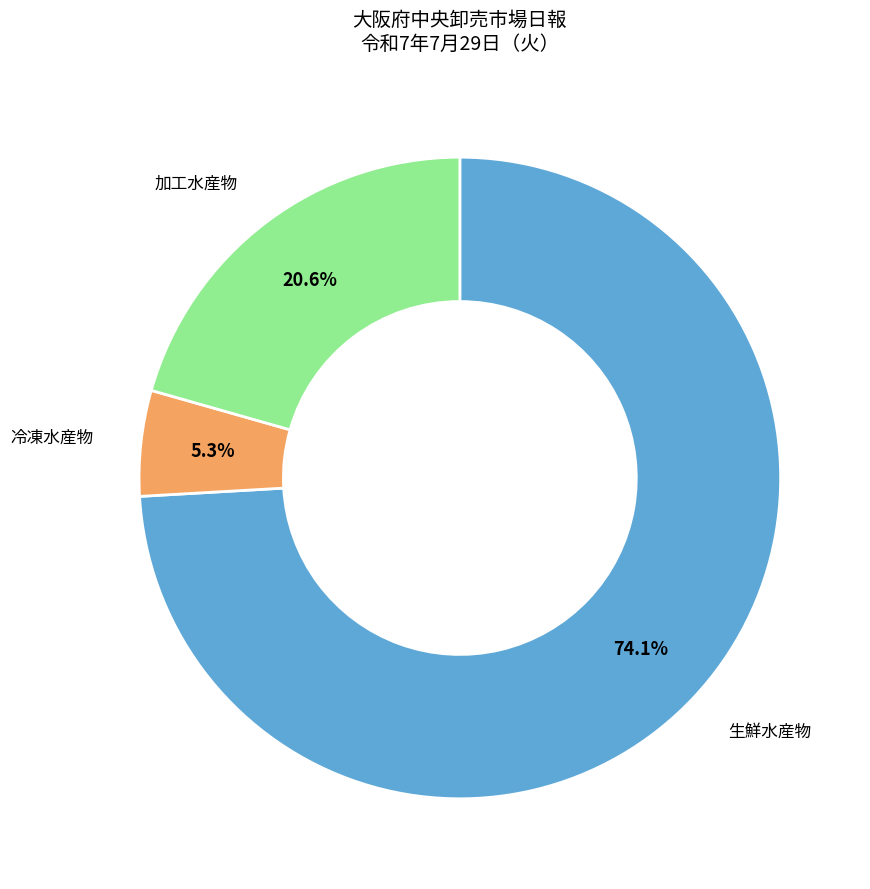

How many slices are in this pie chart?

3